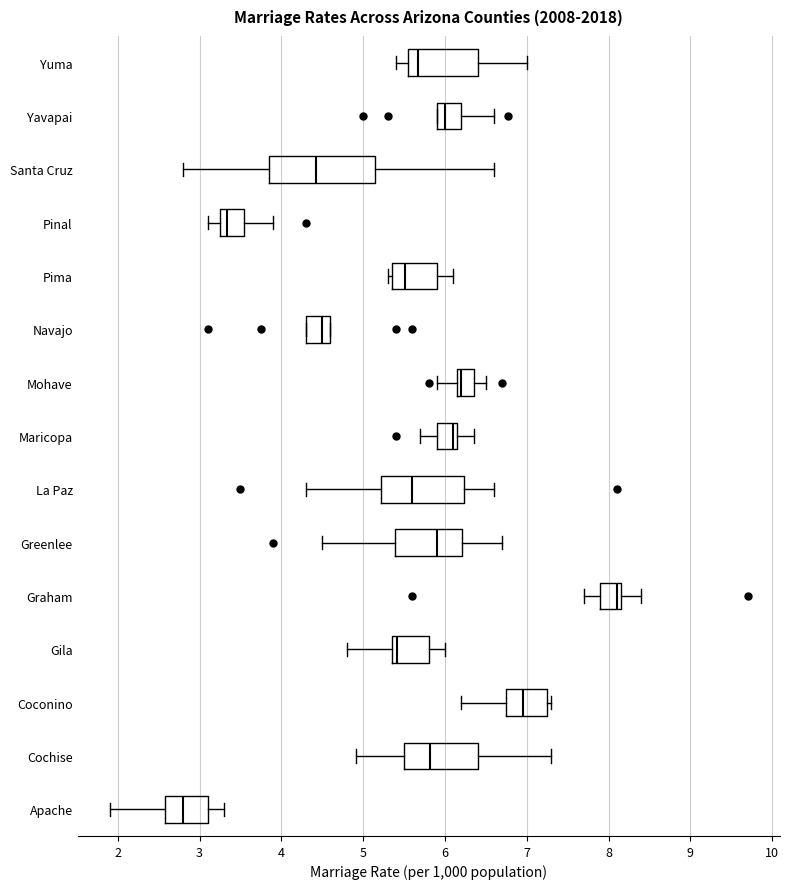

Which box is the widest, from its left edge to its right edge?

Santa Cruz